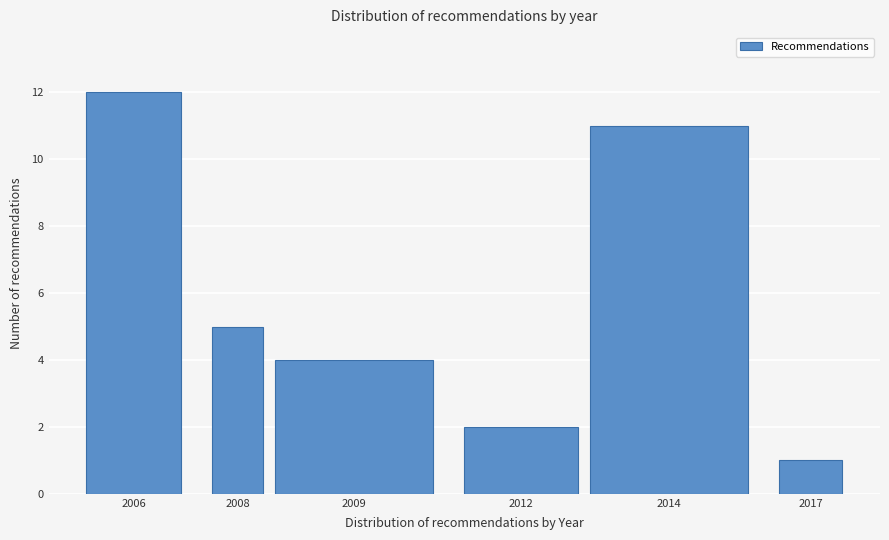

Reading left to right, list all the values displayed in this chart.

2006=12	2008=5	2009=4	2012=2	2014=11	2017=1